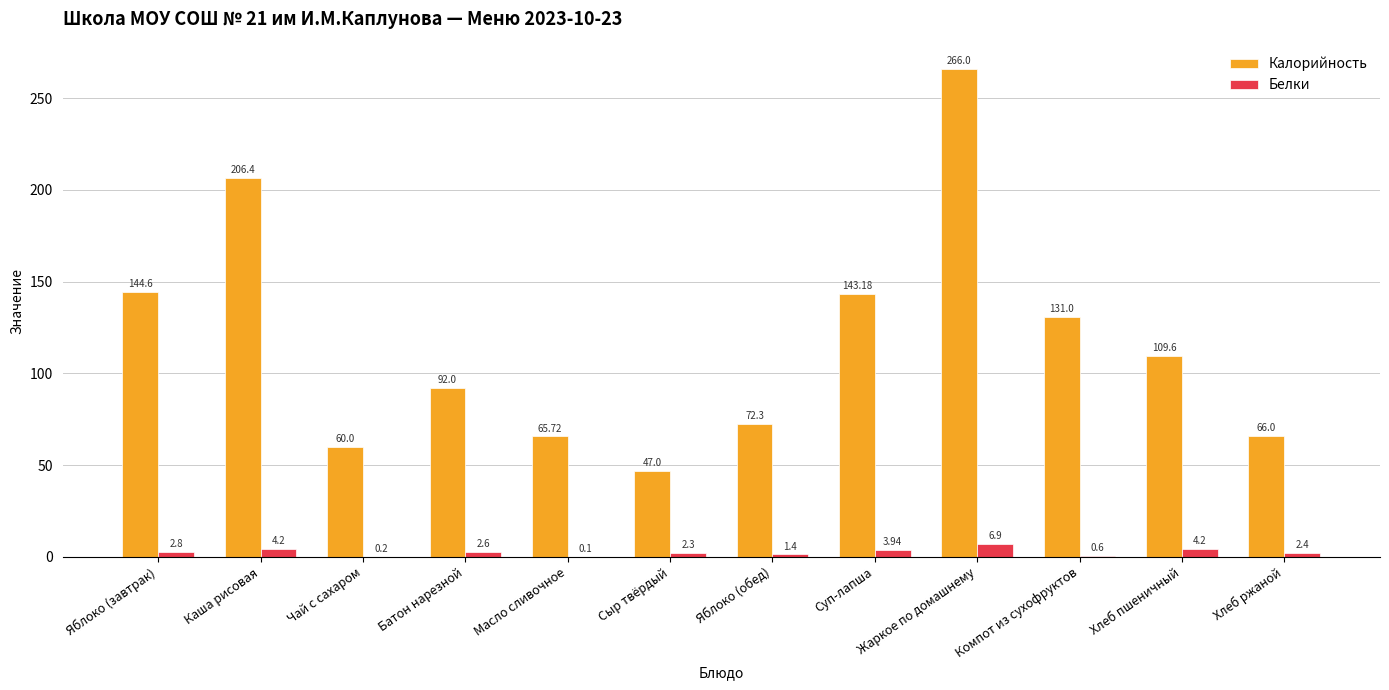

Does the chart contain stacked bars?

No